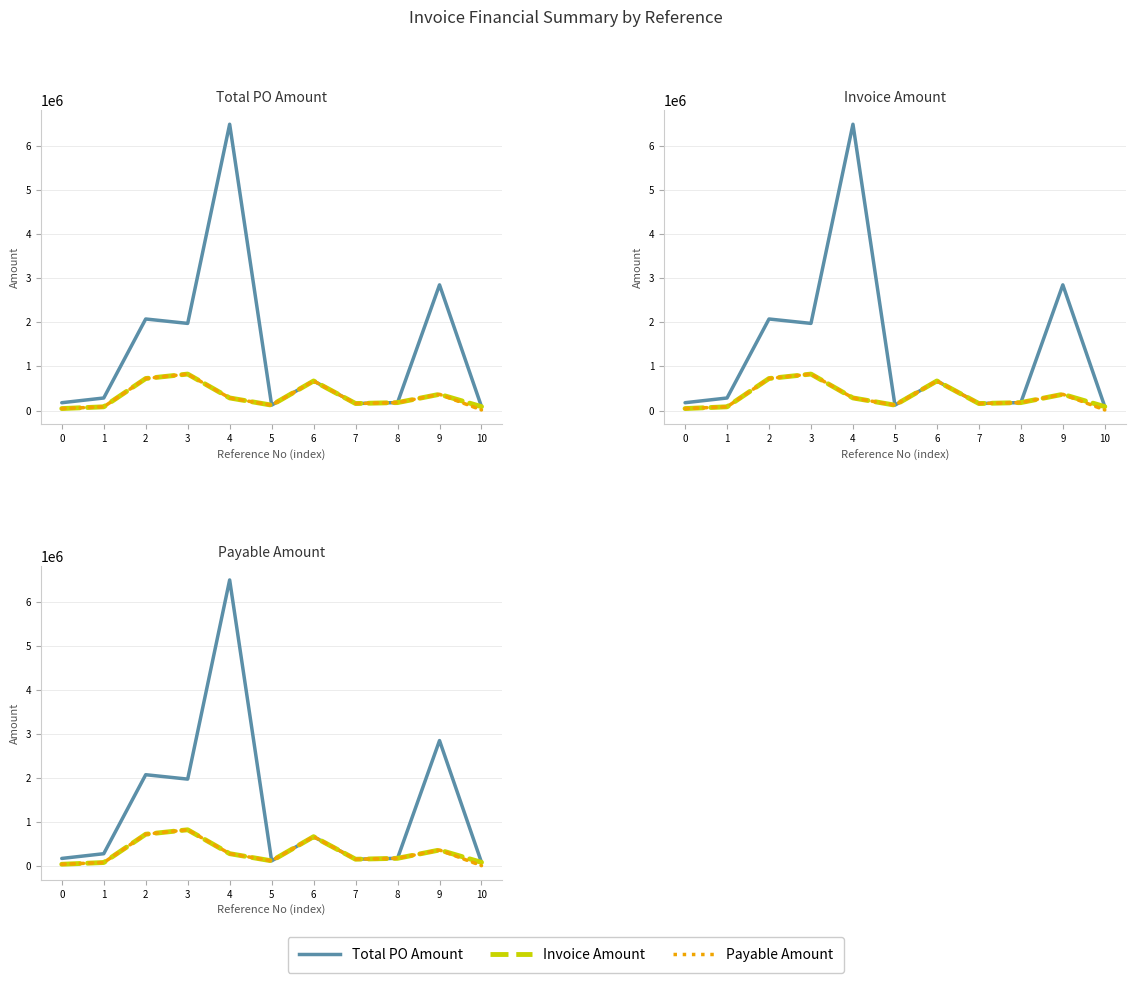

The value of Invoice Amount at 10 is 88259.3. True or false?

True